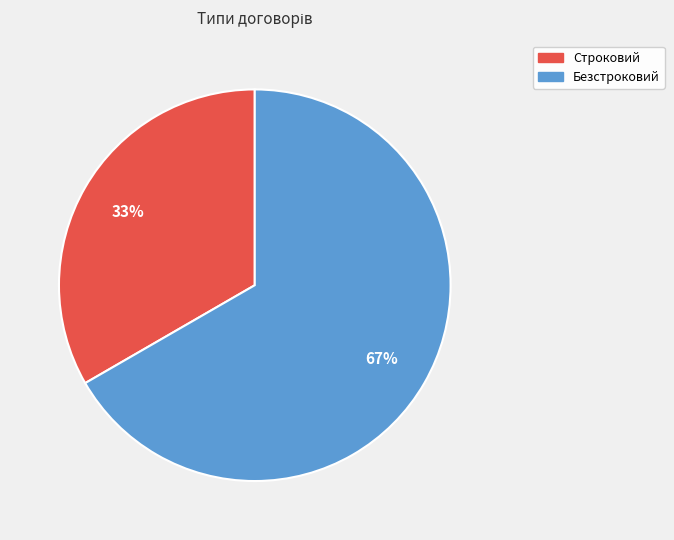

What is the largest slice in the pie chart?

Безстроковий